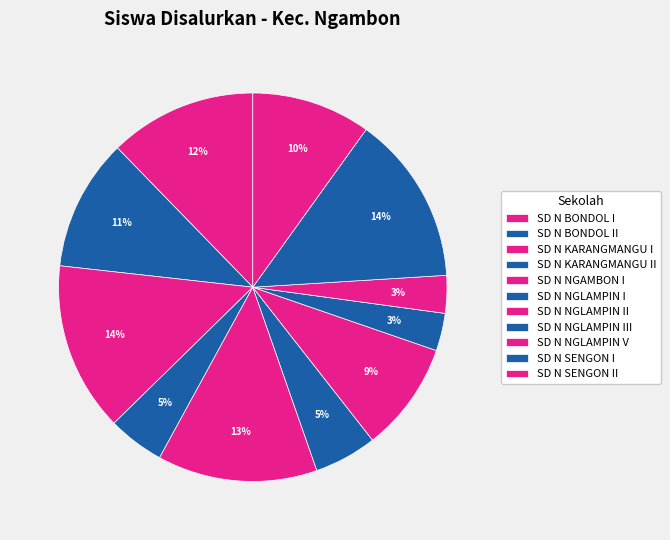

How many segments does this pie chart have?

11